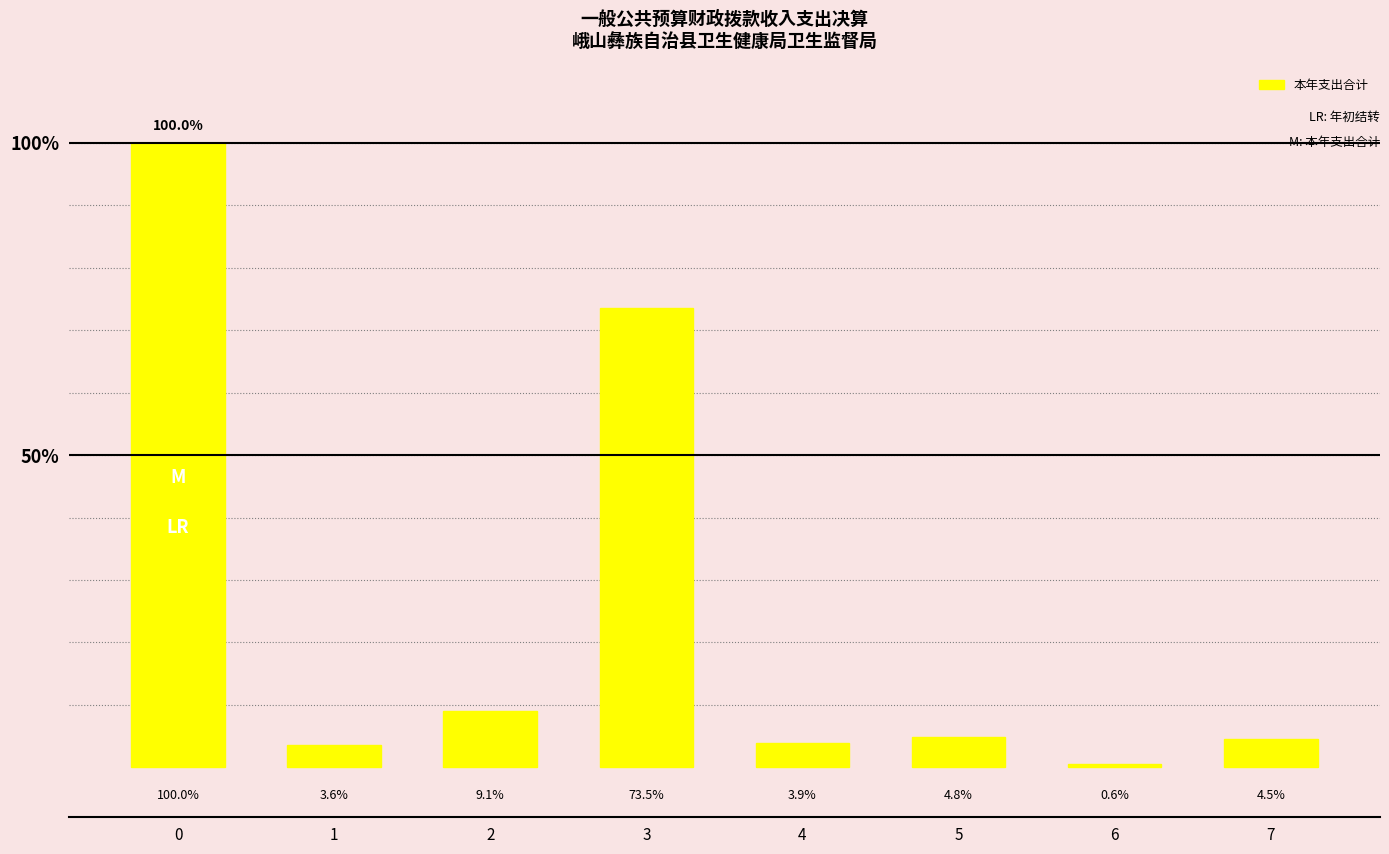

Reading right to left, extract all data points from this chart.

4.5	0.6	4.8	3.9	73.5	9.1	3.6	100.0